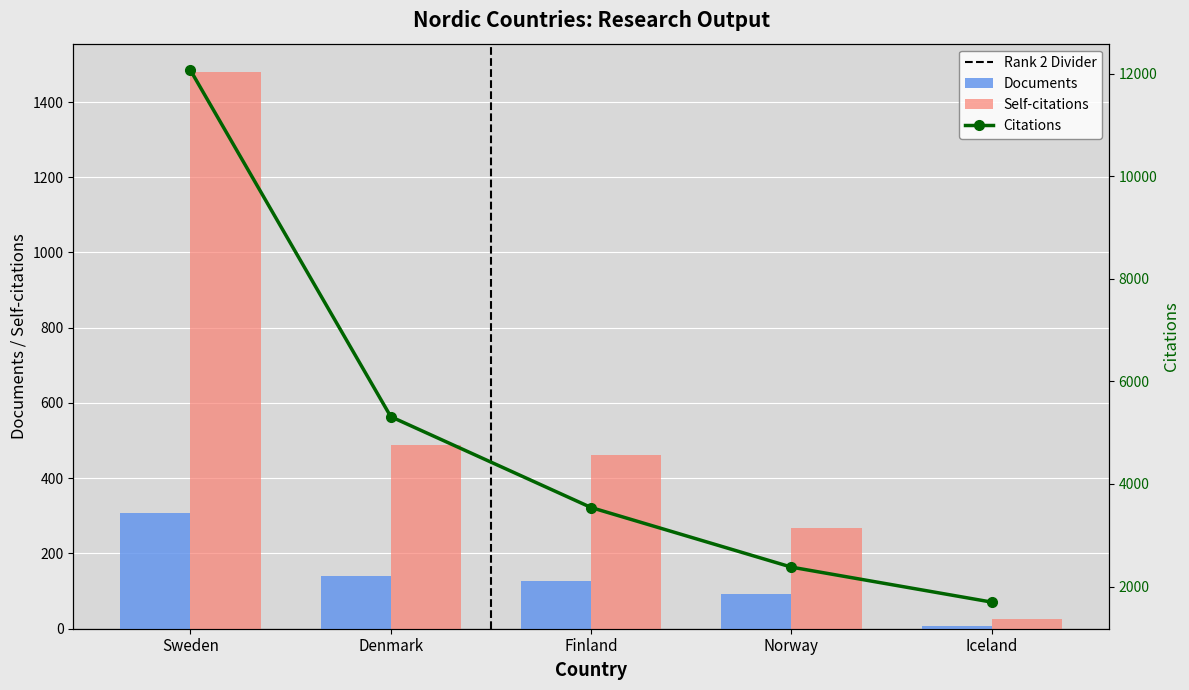

How many bars are there in each group?

2